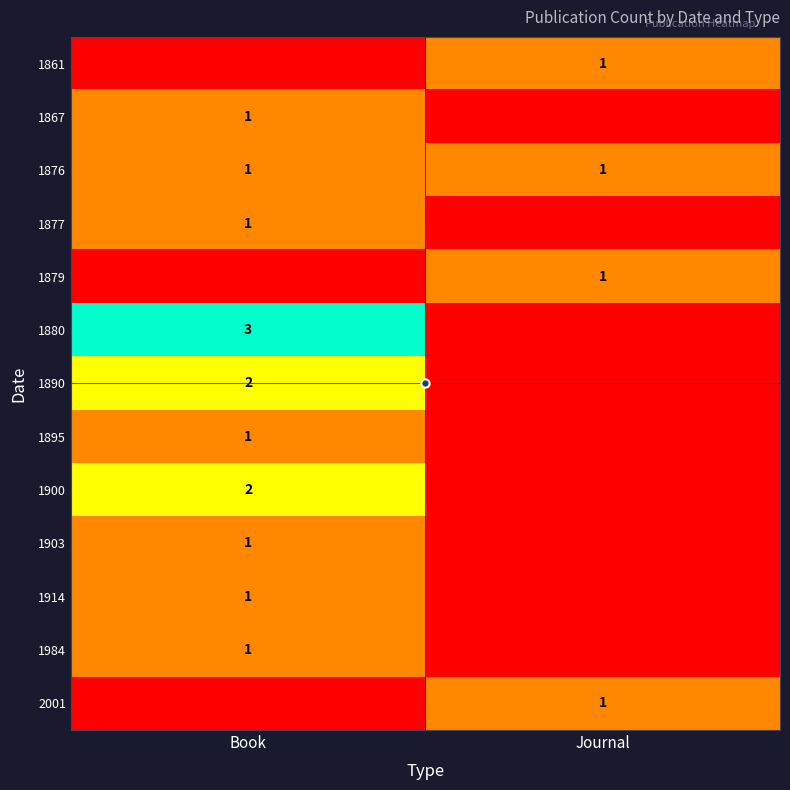

The value of 1861 at Journal is 1. True or false?

True